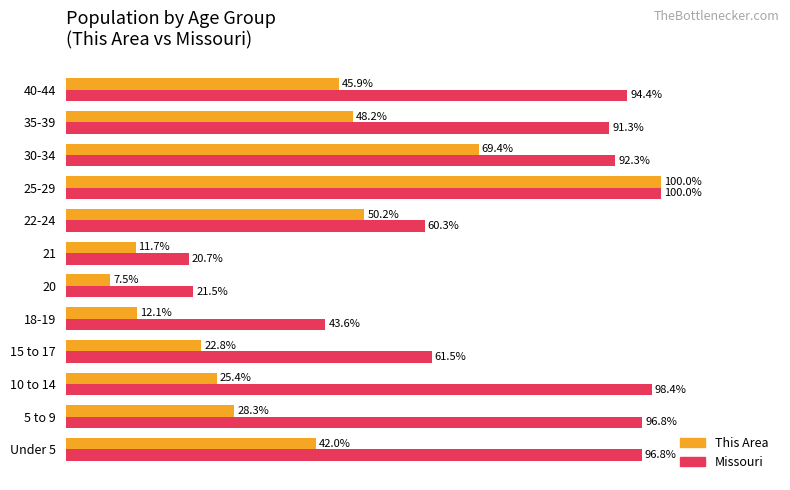

List the series in order of their overall mean, lowest first.

This Area, Missouri